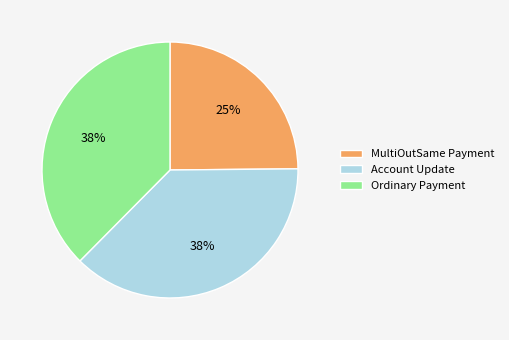

Is there any slice that represents more than half of the pie?

No